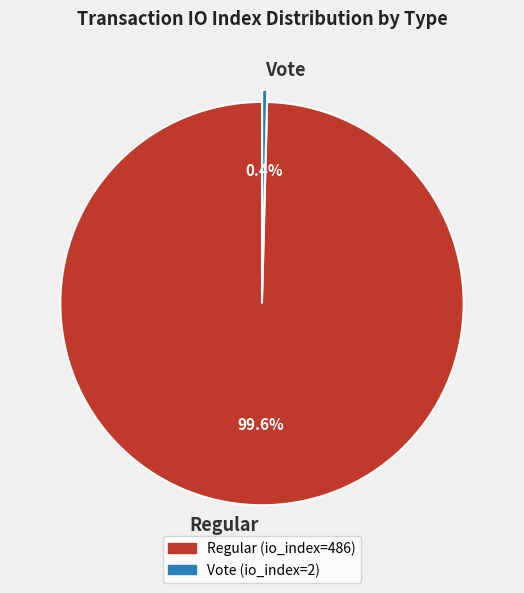

To the nearest percent, what is the difference between the largest and smallest slice percentages?

99%